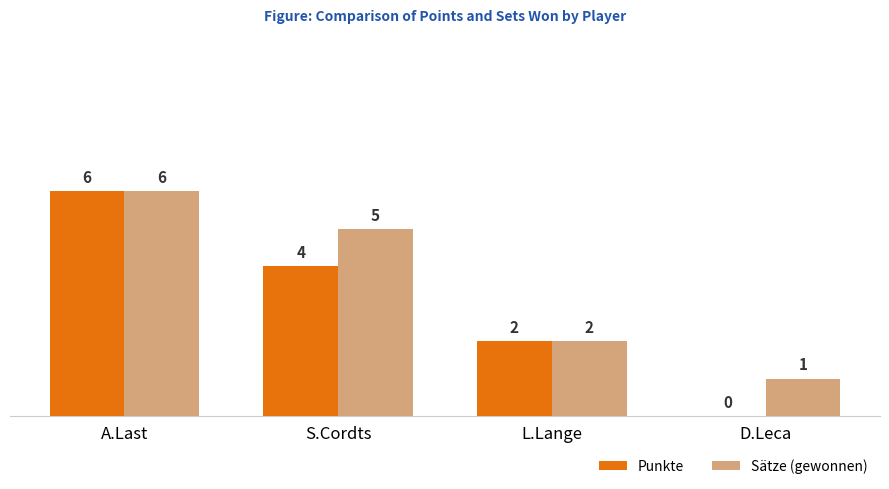

What is the sum of the Punkte values at S.Cordts and D.Leca?

4